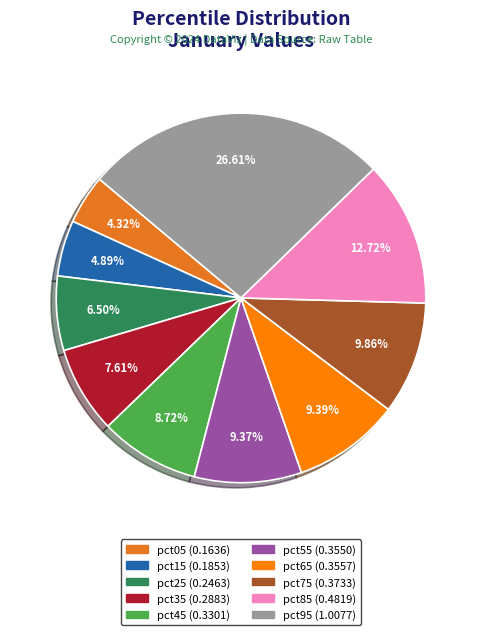

Count the number of slices in the pie.

10